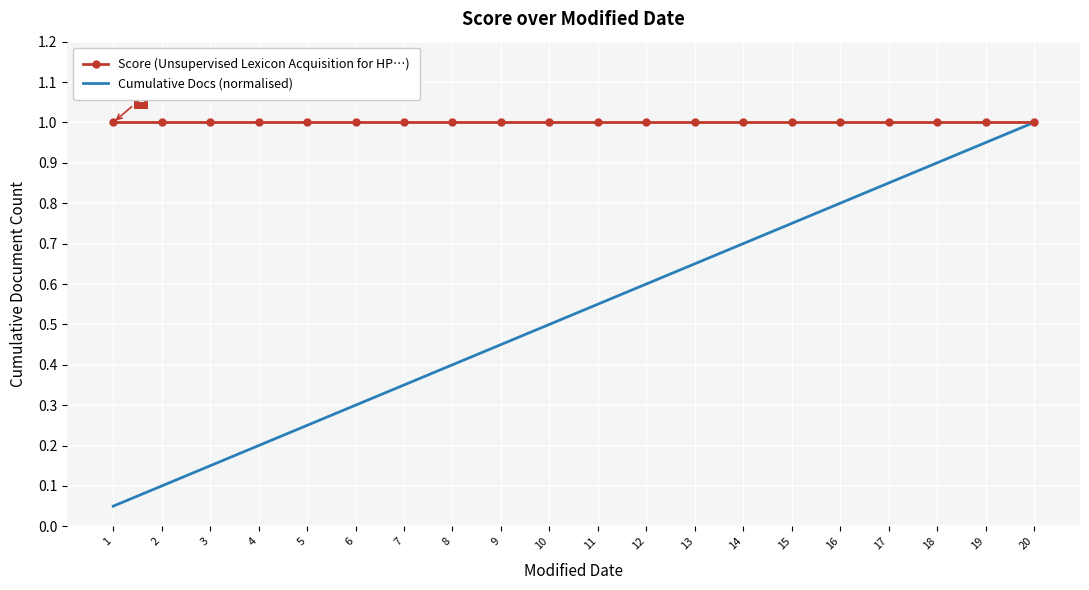

Which series has the largest total across all categories?

Score (Unsupervised Lexicon Acquisition for HP…)